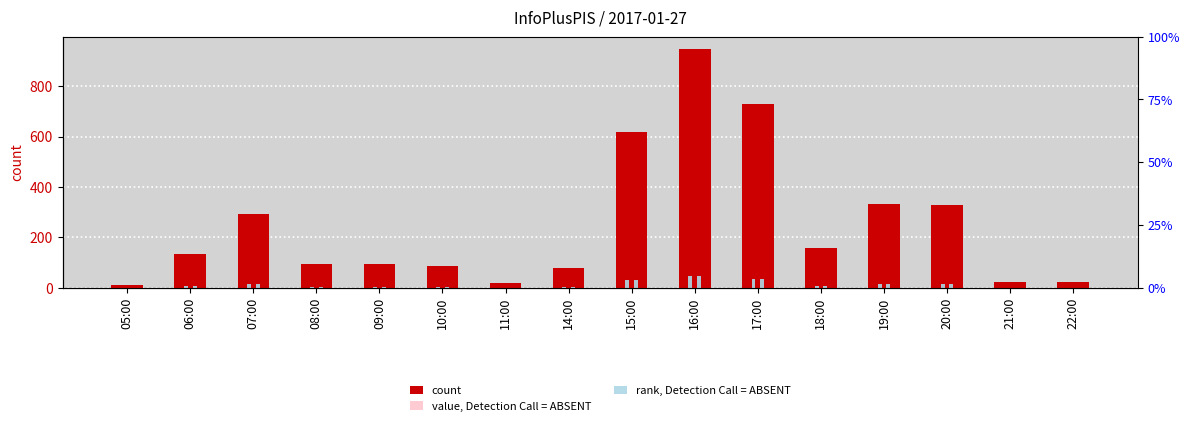

The value of count at 18:00 is 159.0. True or false?

True